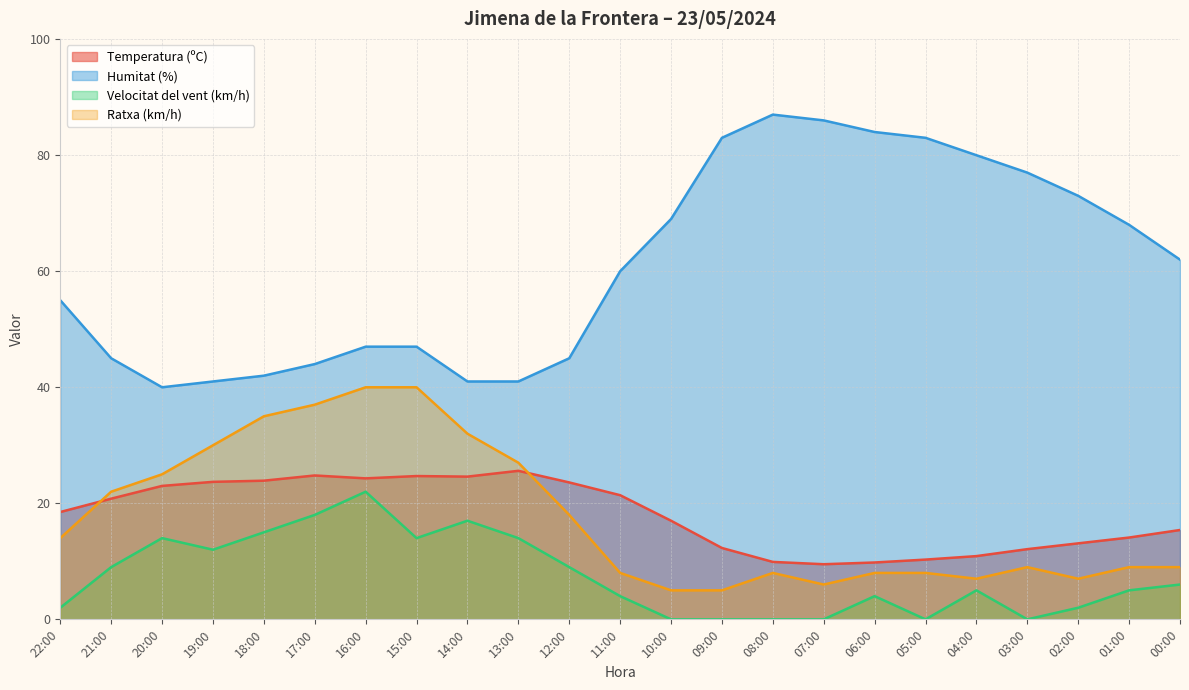

Which series has the largest total across all categories?

Humitat (%)